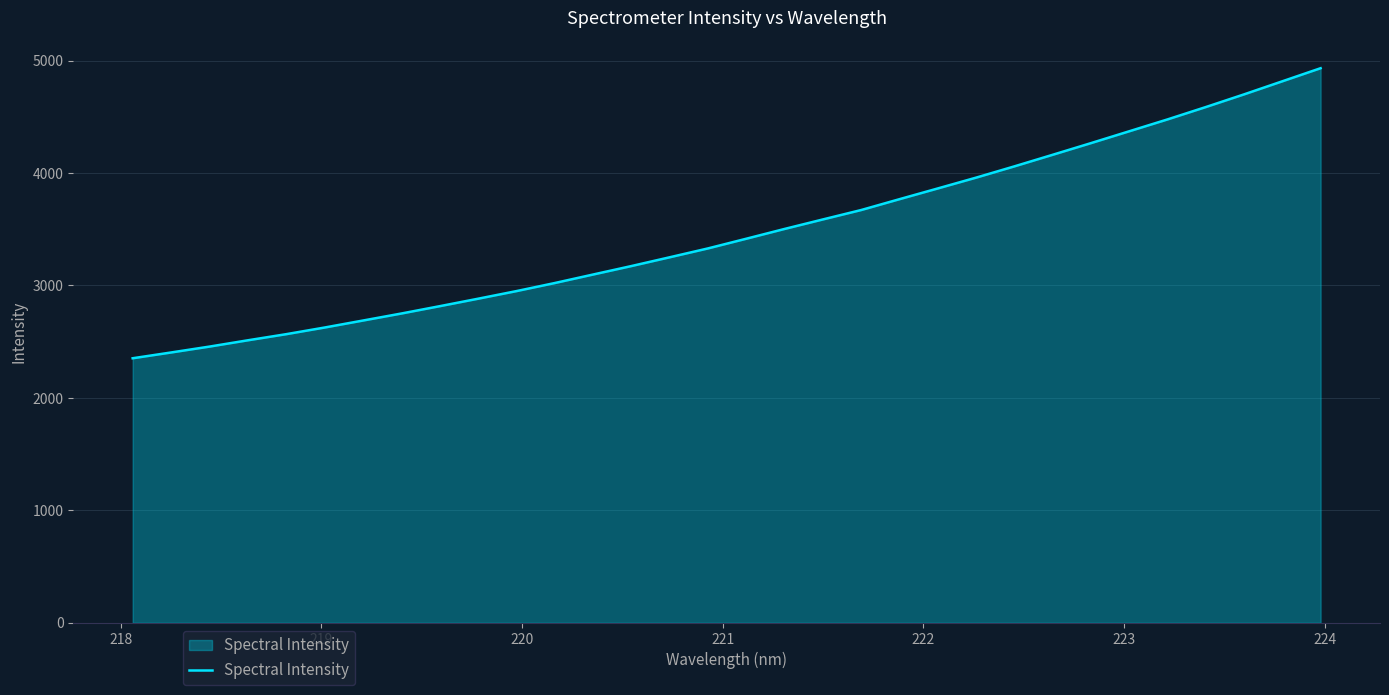

What is the minimum value shown in the chart?

2352.2